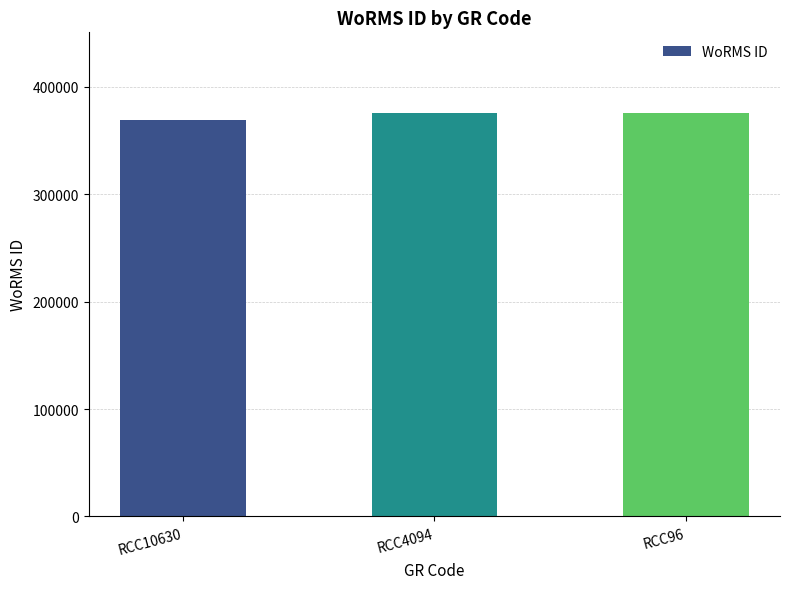

How many values are between 369377 and 375699?

3